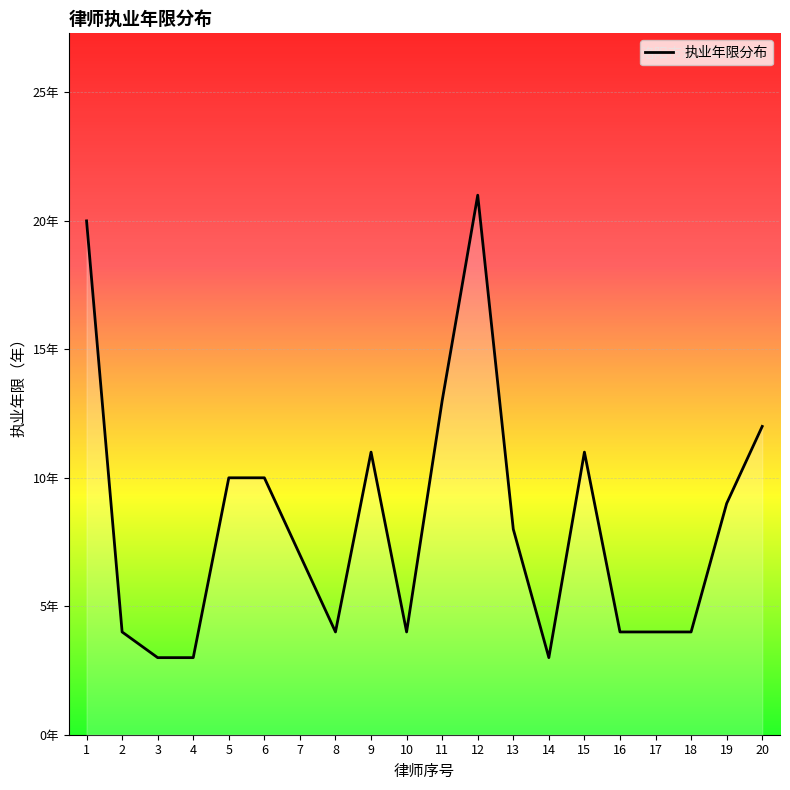

Does the chart display data point markers on the line(s)?

No